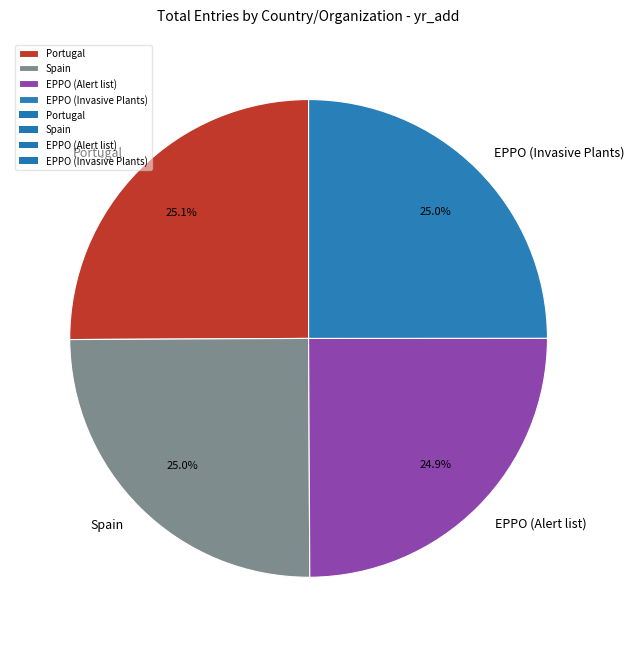

What is the ratio of the value at Portugal to the value at EPPO (Alert list)?

1.0